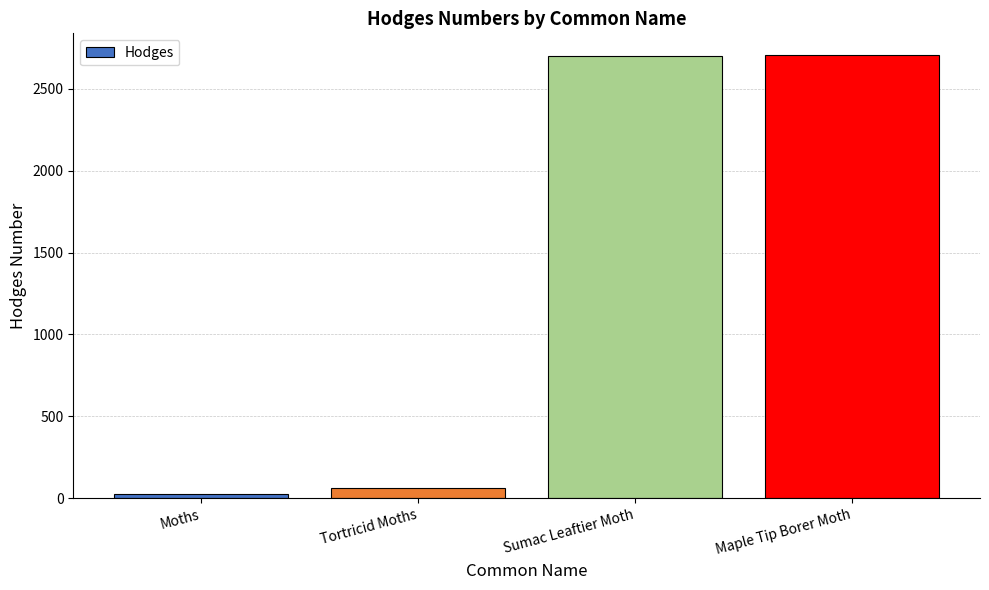

Where is the data nearest to the value 1366?

Tortricid Moths